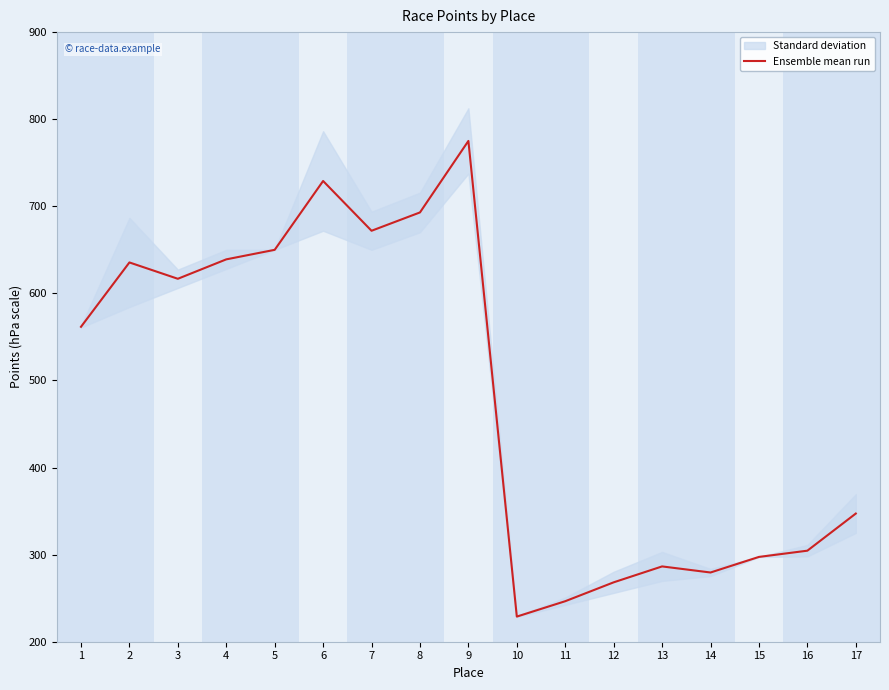

Between 2 and 8, which is larger?

8